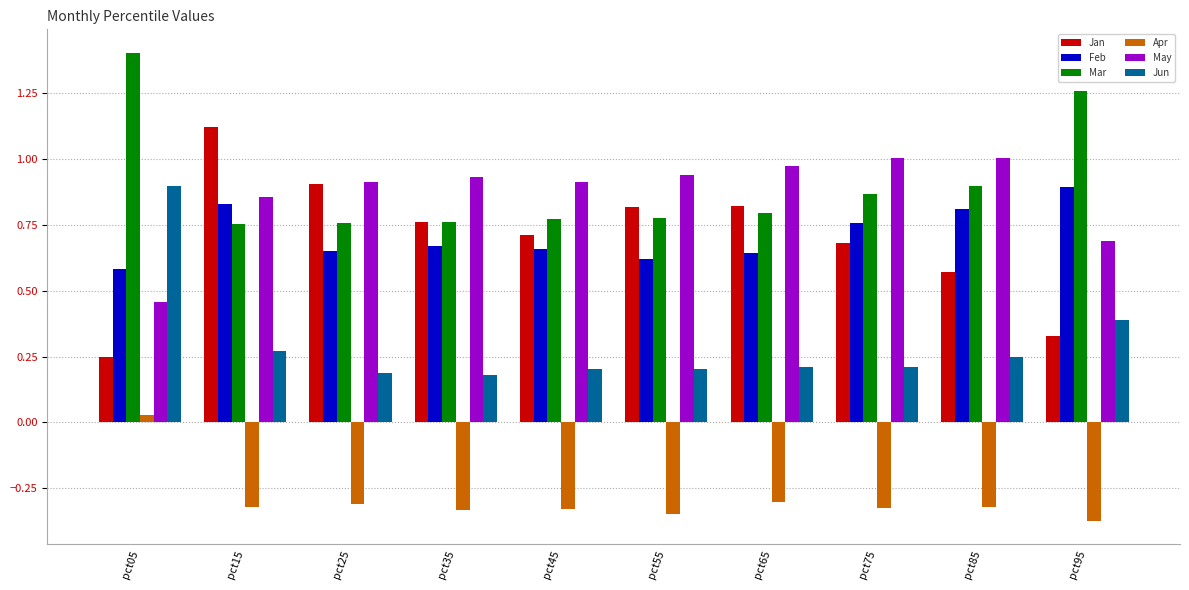

Which series changed the most between pct15 and pct25?

Jan